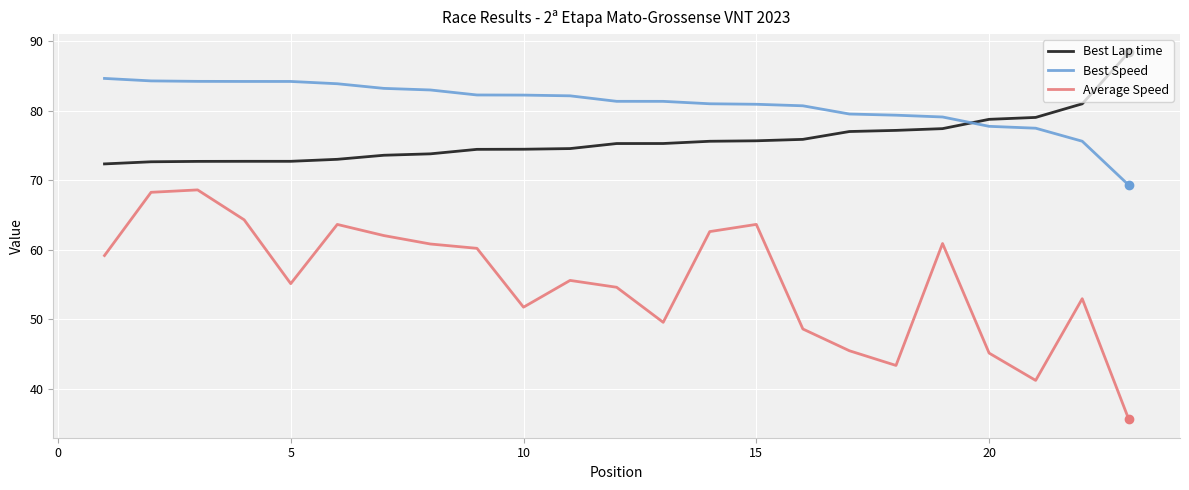

Which series has the largest total across all categories?

Best Speed